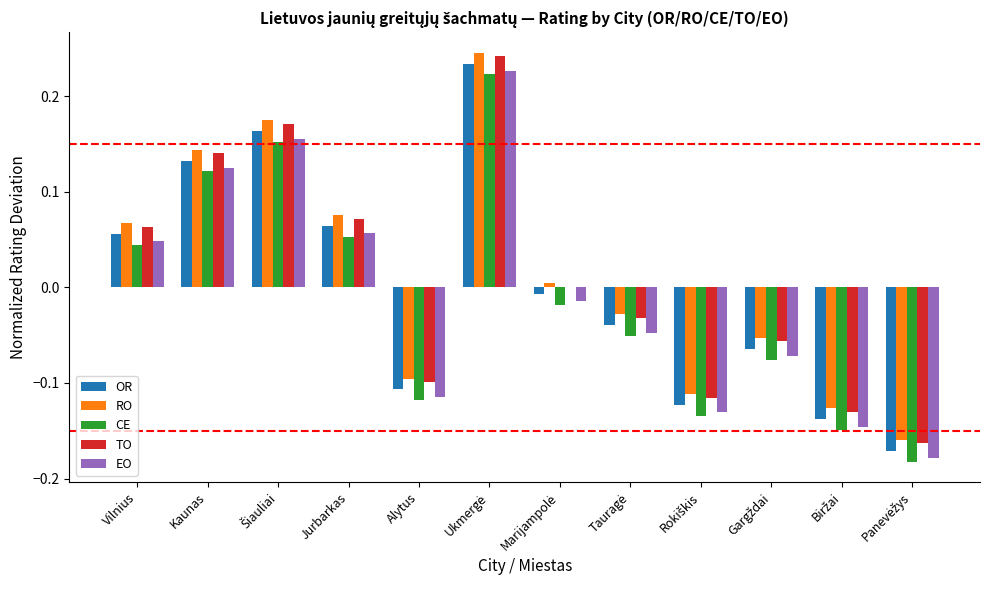

Is it true that CE equals -0.0 at Alytus?

False